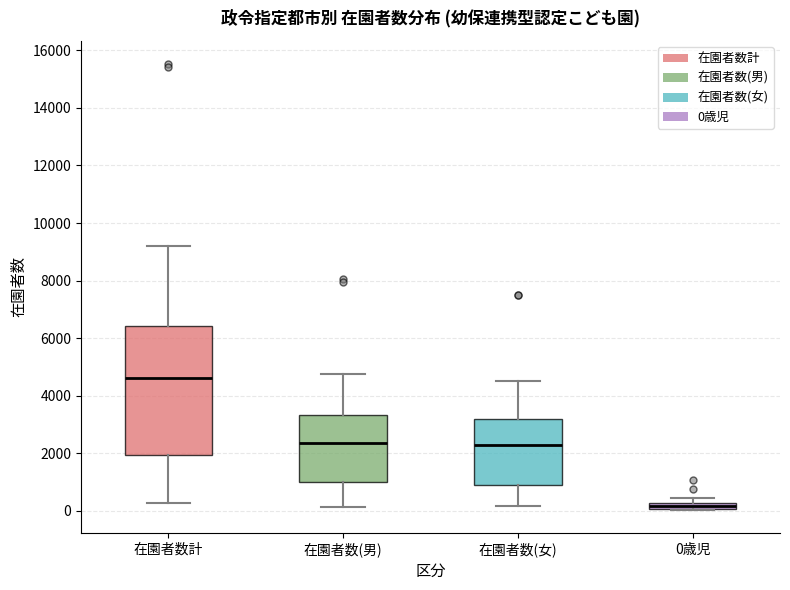

Which box's median line is the lowest?

0歳児